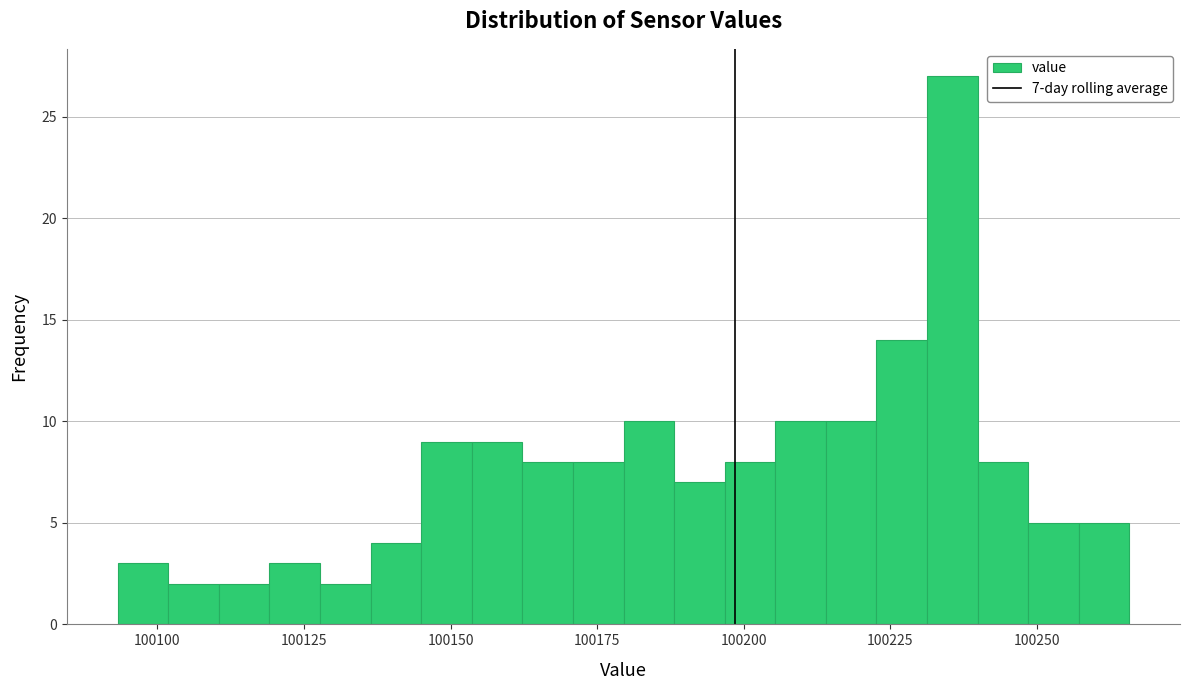

Around what value on the x-axis is the tallest bar? Give the approximate position of its centre, as read against the axis.

100235